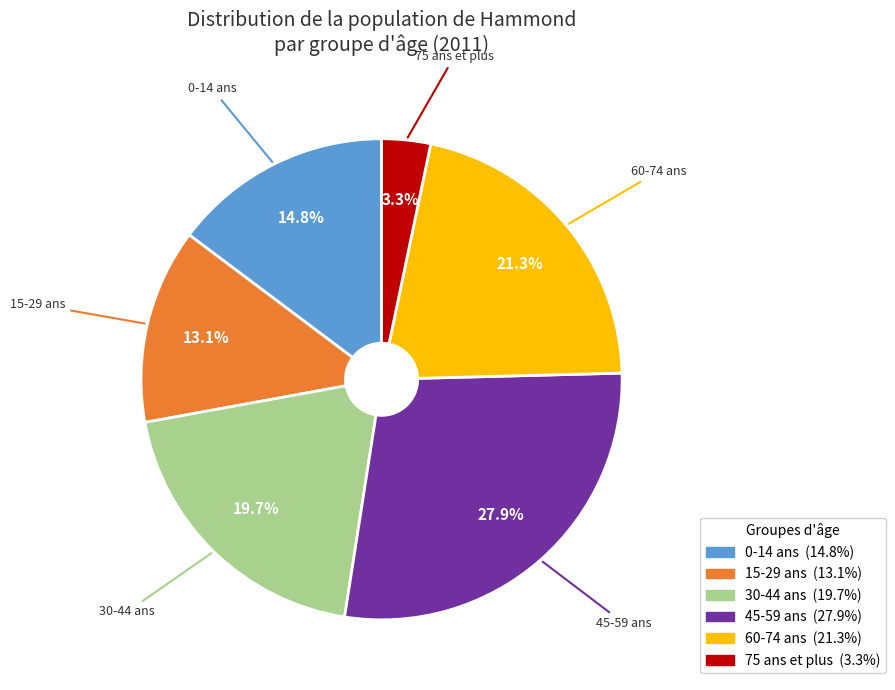

What is the smallest slice in the pie chart?

75 ans et plus